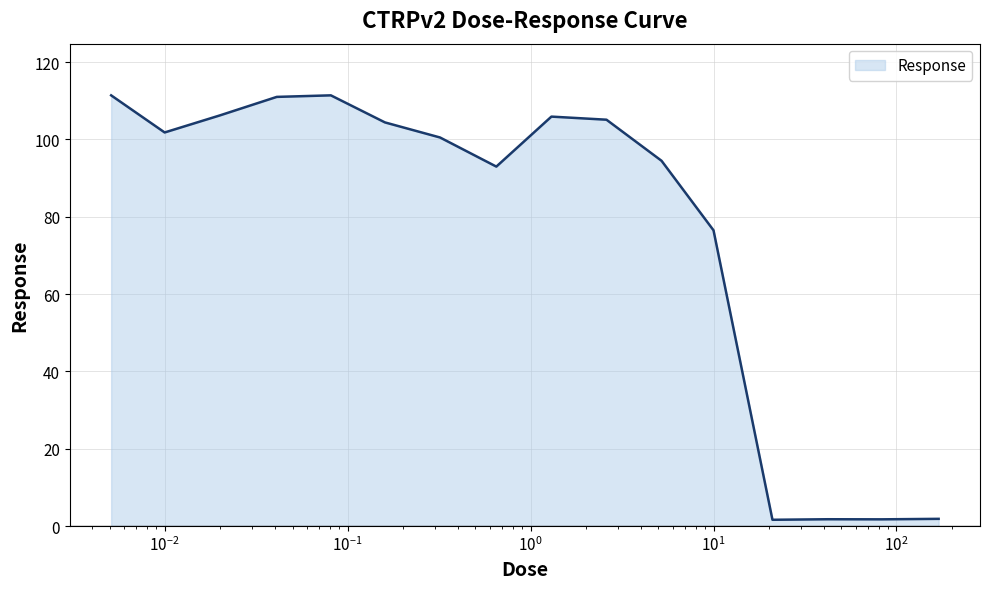

What is the minimum value shown in the chart?

1.6